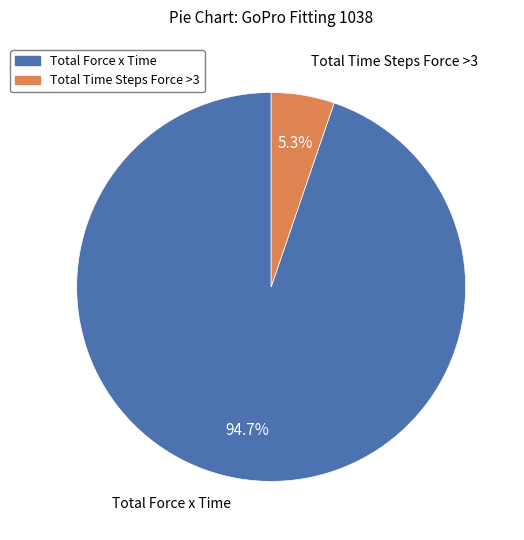

Which slice represents more than half of the pie?

Total Force x Time